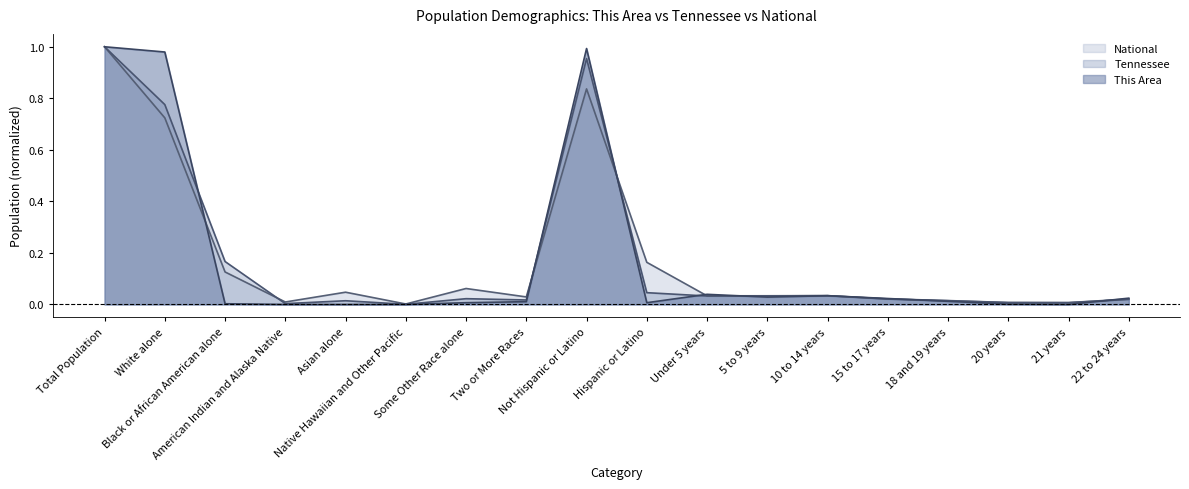

How many lines are shown in the chart?

3